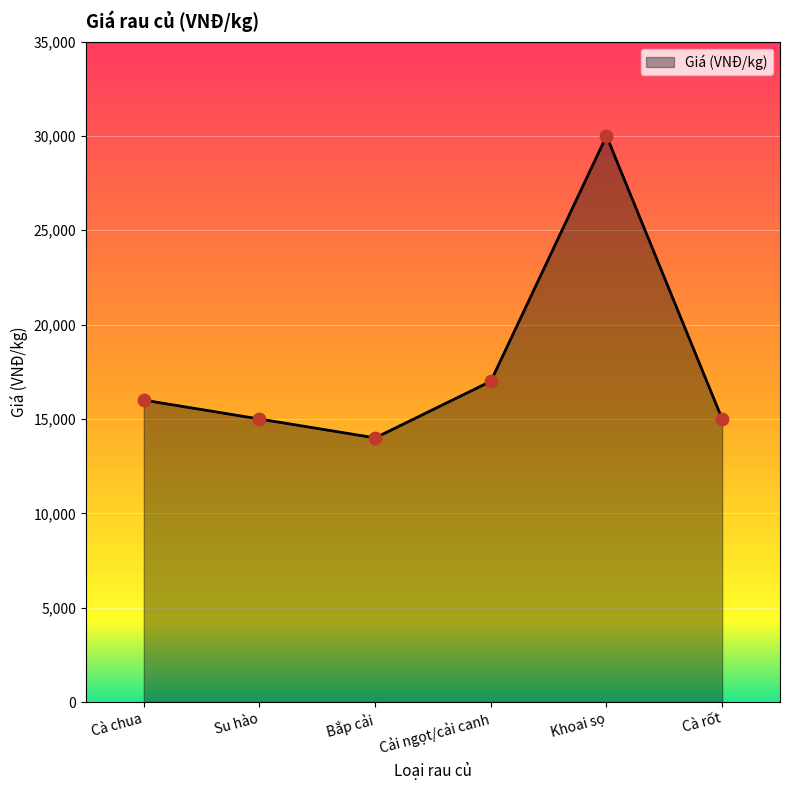

What is the change in value from Su hào to Khoai sọ?

+15000